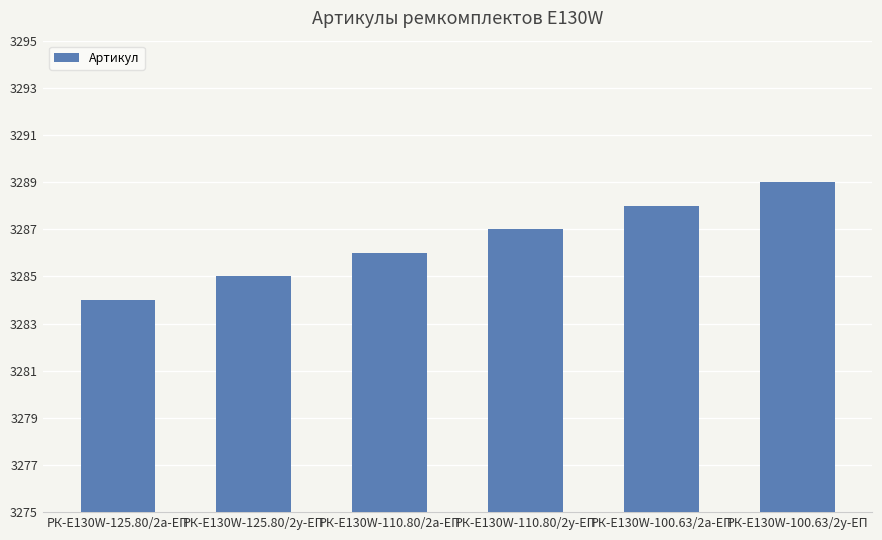

What is the difference between the second highest and second lowest values?

3